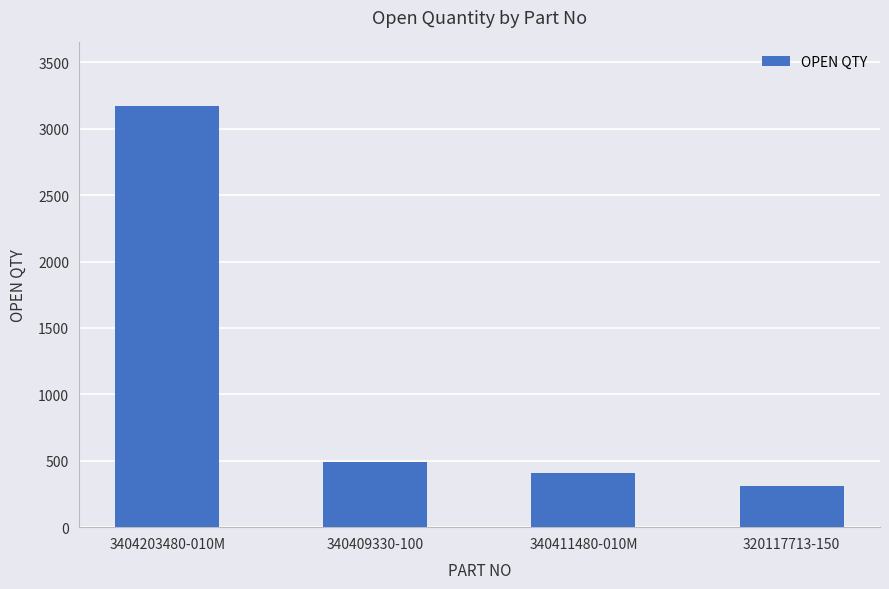

What is the greatest value displayed?

3174